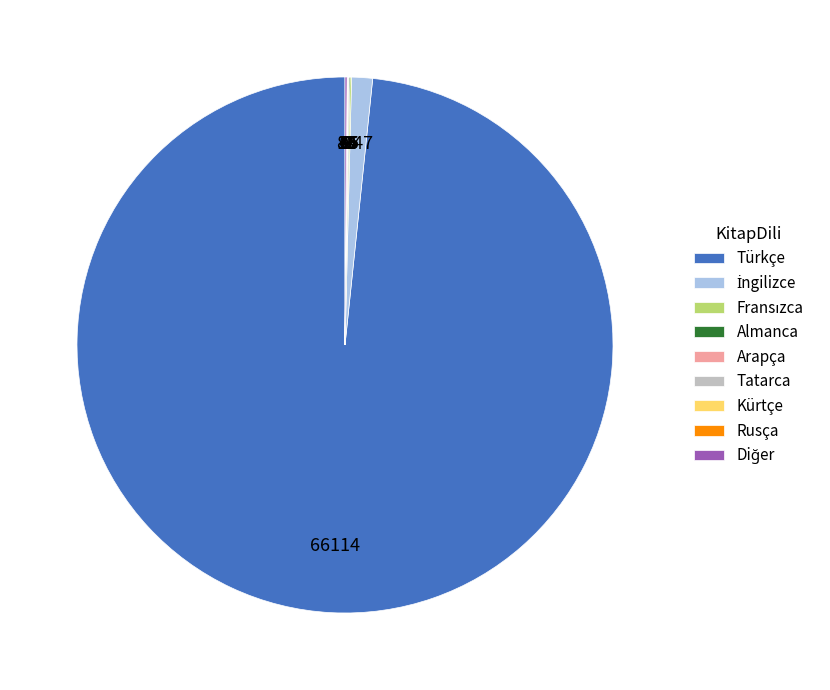

Which slice represents more than half of the pie?

Türkçe